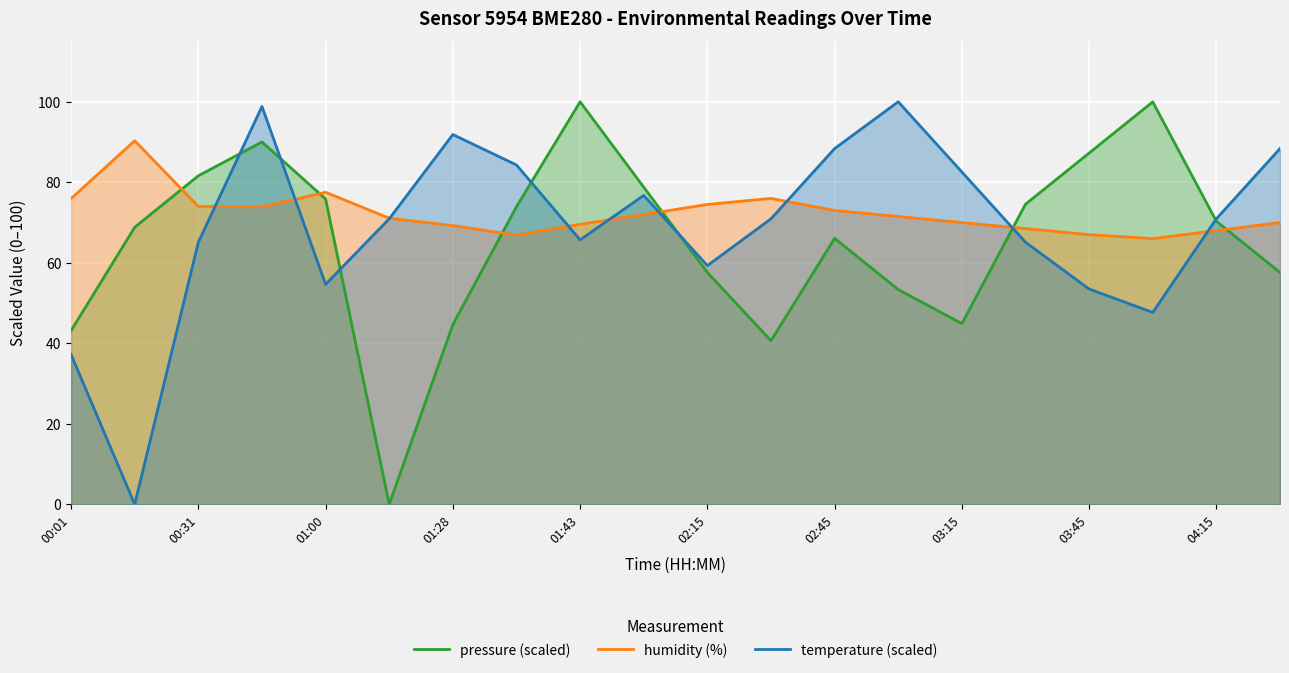

How many lines are shown in the chart?

3